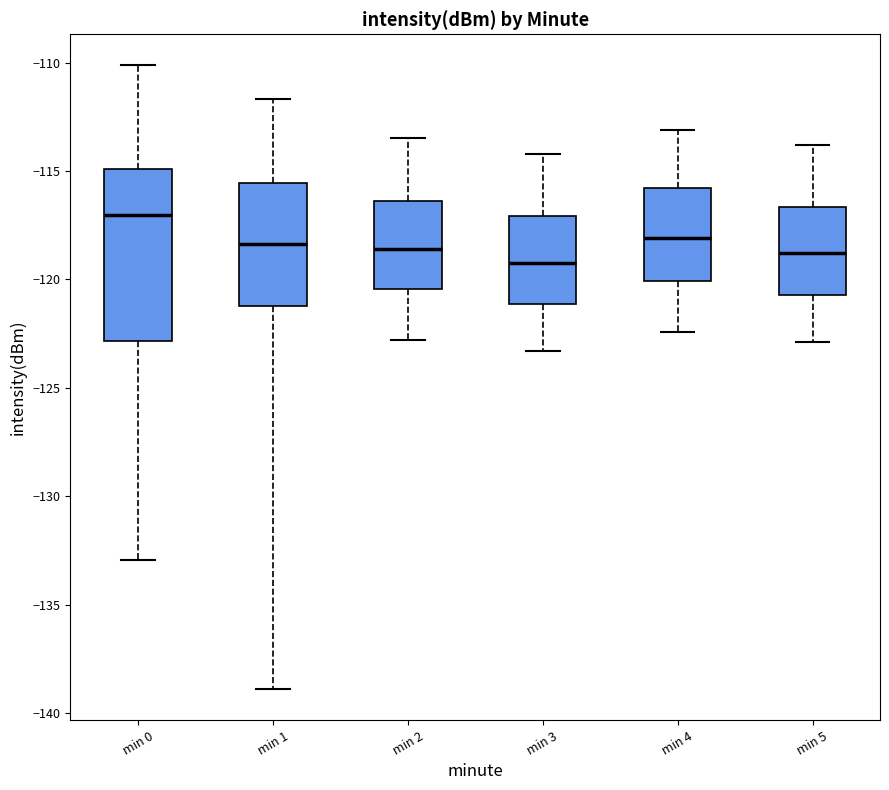

Reading left to right, transcribe this box plot: for each box, give where its median line is, the range the box spans, and where its two whiskers end, as read against the y-axis. The values are not printed on the chart, so give them approximately, as read against the axis.

min 0: median -117.0, box -123.0 to -115.0, whiskers -133.0 to -110.0
min 1: median -118.5, box -121.0 to -115.5, whiskers -139.0 to -111.5
min 2: median -118.5, box -120.5 to -116.5, whiskers -123.0 to -113.5
min 3: median -119.0, box -121.0 to -117.0, whiskers -123.5 to -114.0
min 4: median -118.0, box -120.0 to -116.0, whiskers -122.5 to -113.0
min 5: median -119.0, box -120.5 to -116.5, whiskers -123.0 to -114.0